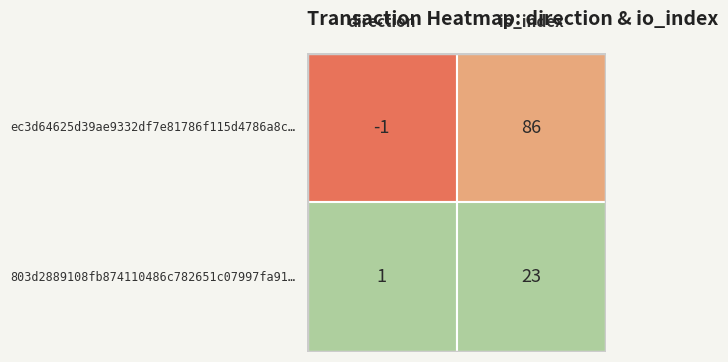

Rank the series by their maximum value, from highest to lowest.

ec3d64625d39ae9332df7e81786f115d4786a8c, 803d2889108fb874110486c782651c07997fa91